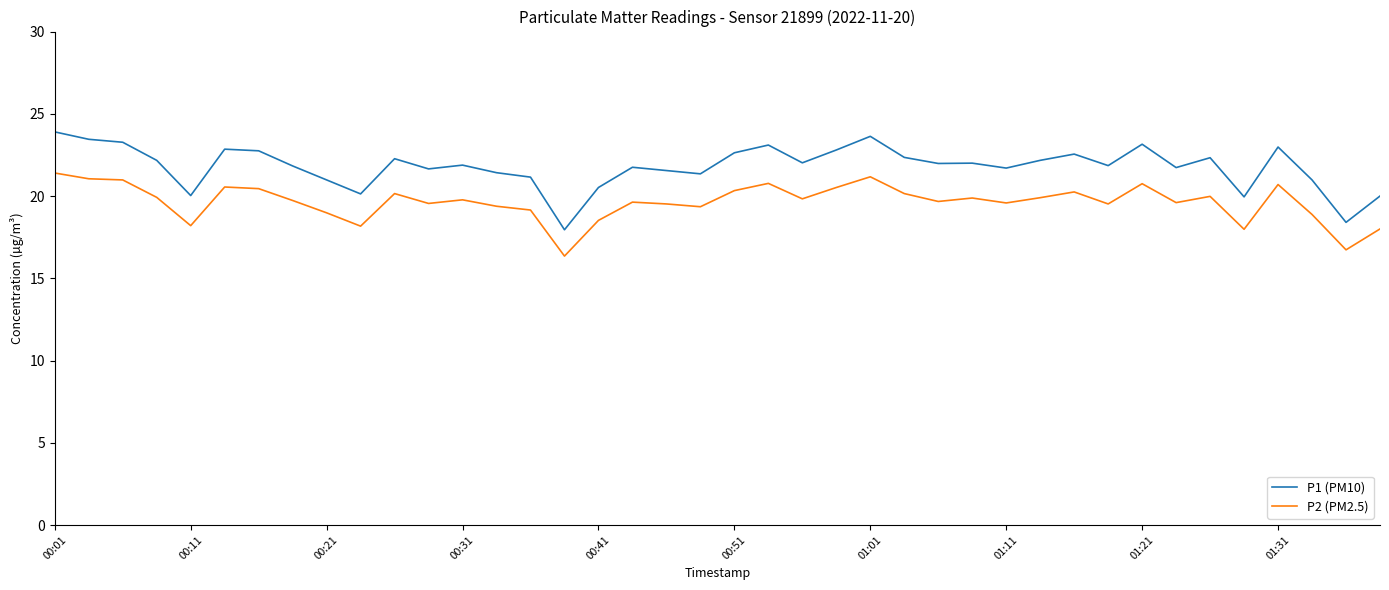

True or false: P1 (PM10) and P2 (PM2.5) cross at least once.

False